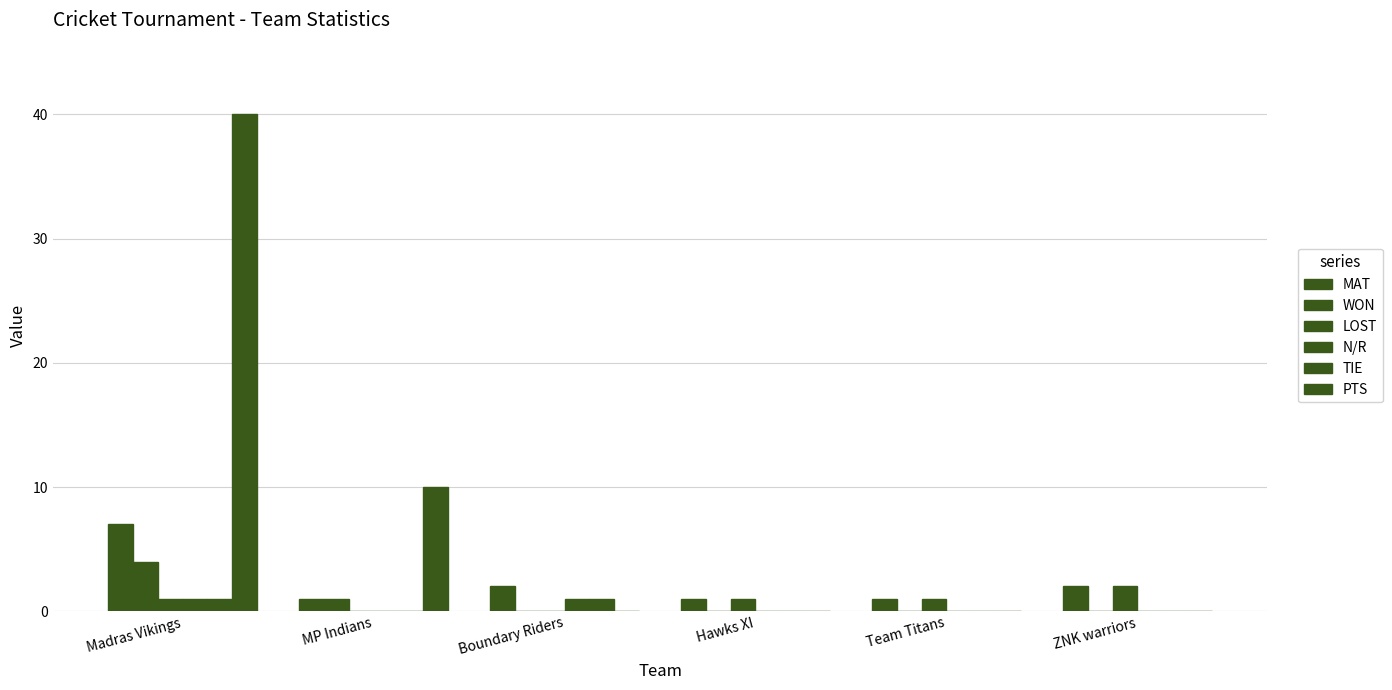

Which label corresponds to the largest value in the chart?

Madras Vikings